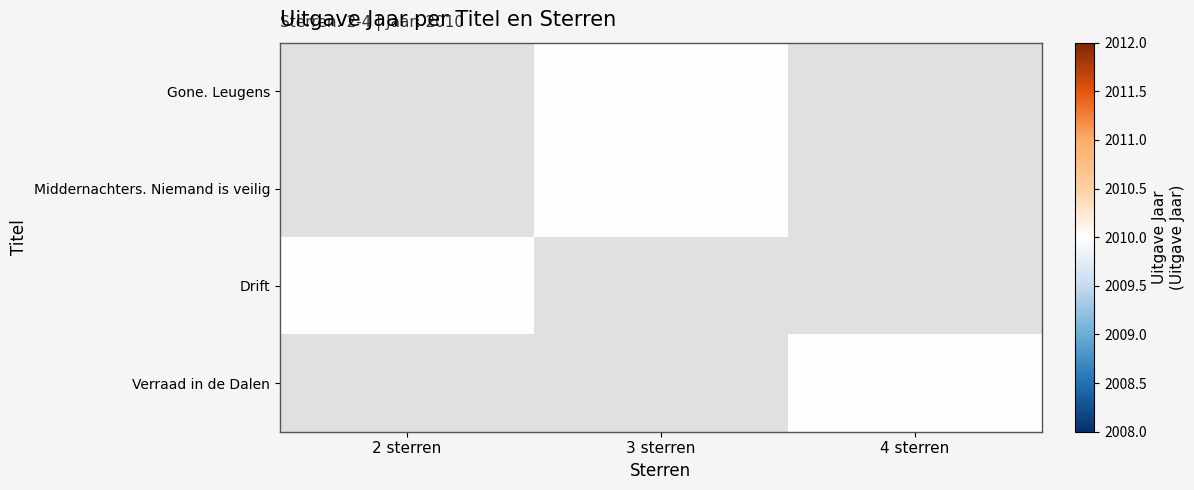

At 3 sterren, list the series in order from largest to smallest.

Gone. Leugens, Middernachters. Niemand is veilig, Drift, Verraad in de Dalen